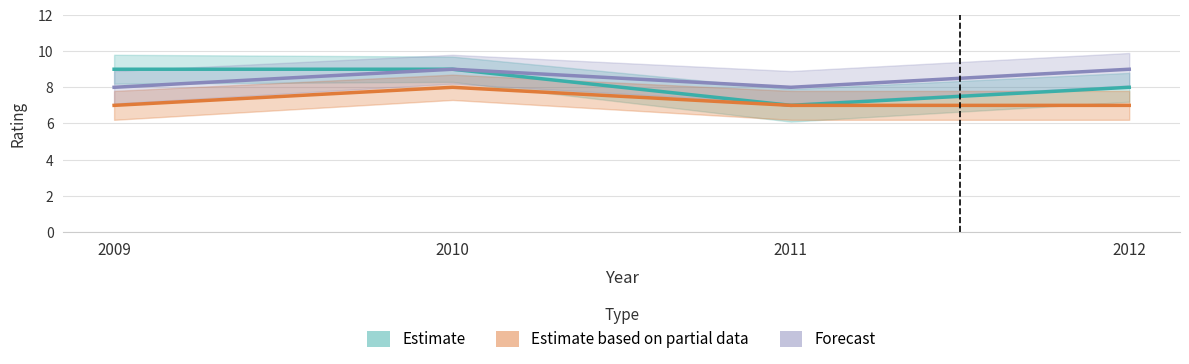

Is it true that Estimate equals 9 at 2010?

True